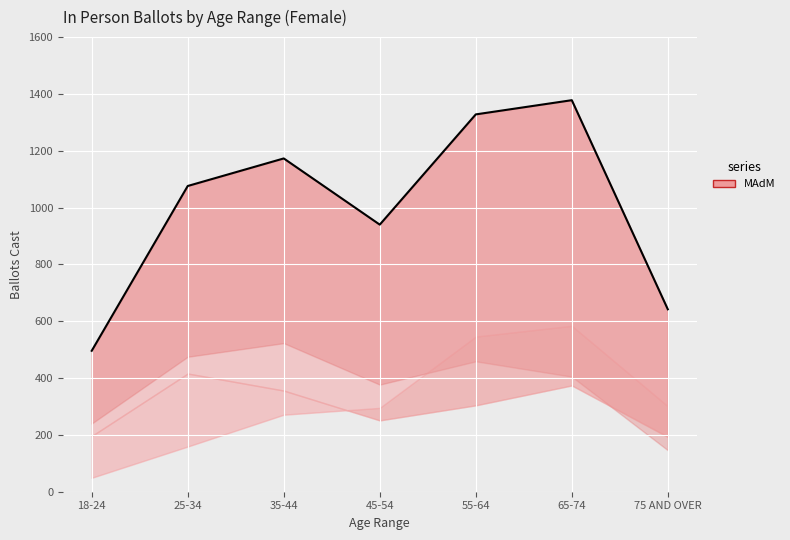

Reading left to right, what are all the values shown in this chart?

18-24=496	25-34=1076	35-44=1173	45-54=940	55-64=1328	65-74=1378	75 AND OVER=642